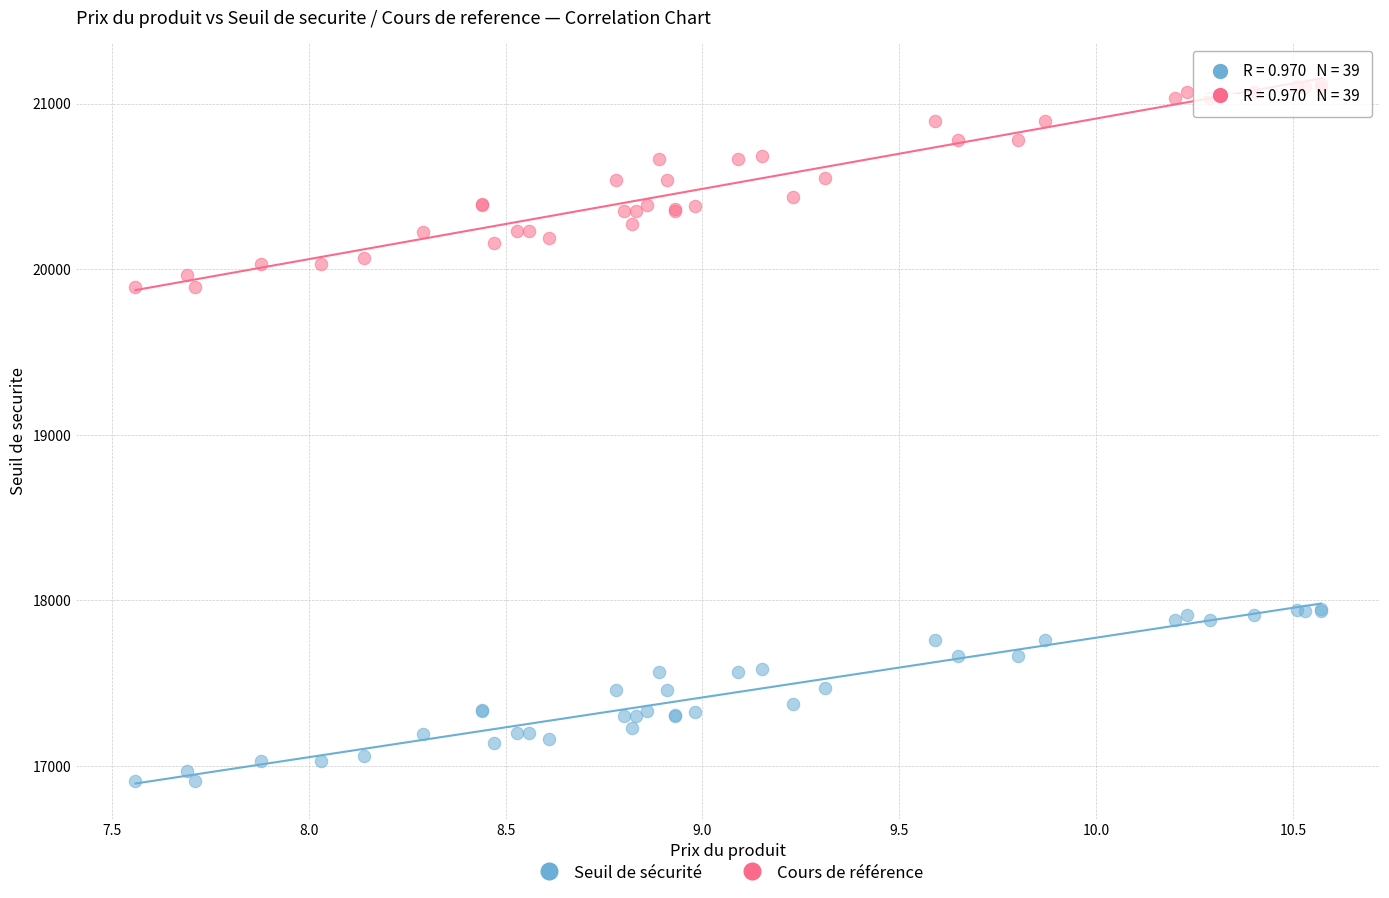

Which series reaches the minimum Y coordinate?

Seuil de sécurité